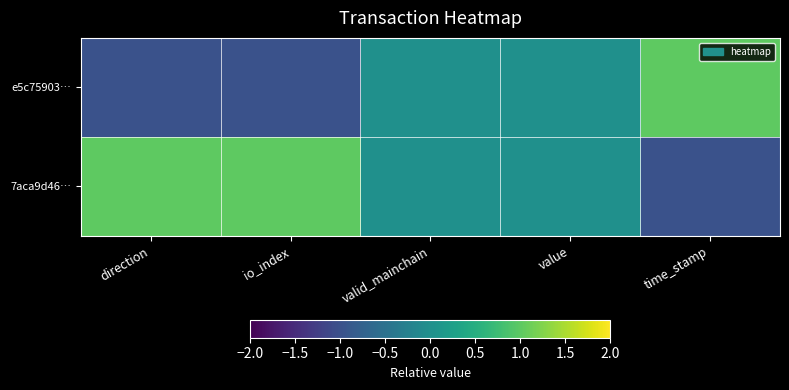

Which category has the lowest value across all series?

direction